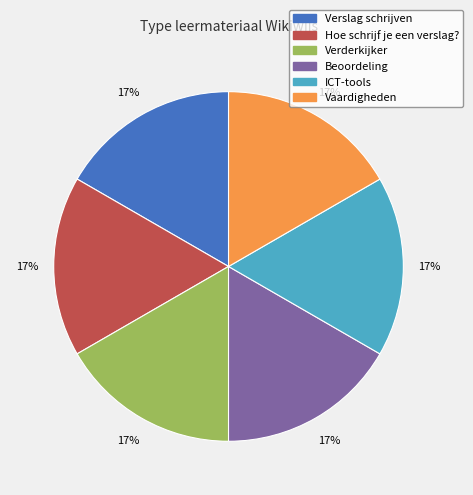

How many slices are in this pie chart?

6